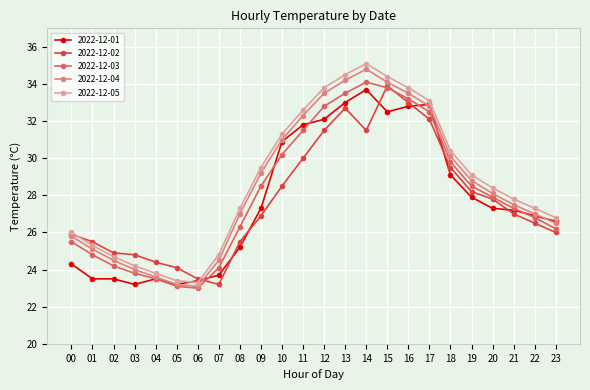

What is the difference between the second highest and second lowest values in the 2022-12-05 series?

11.1